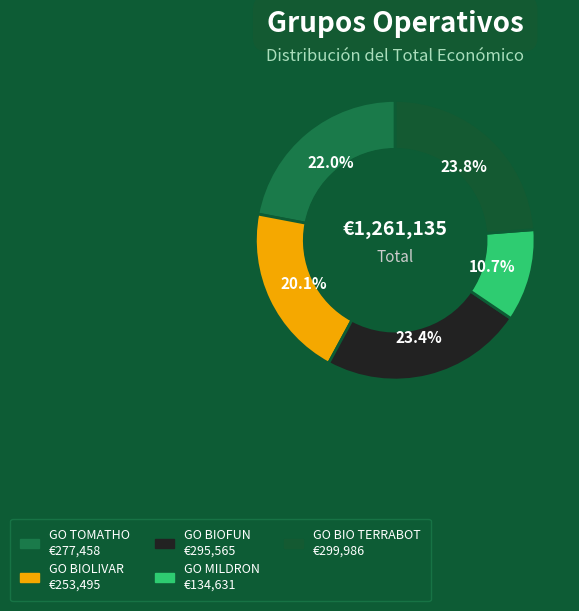

Is GO MILDRON the majority of the pie?

No